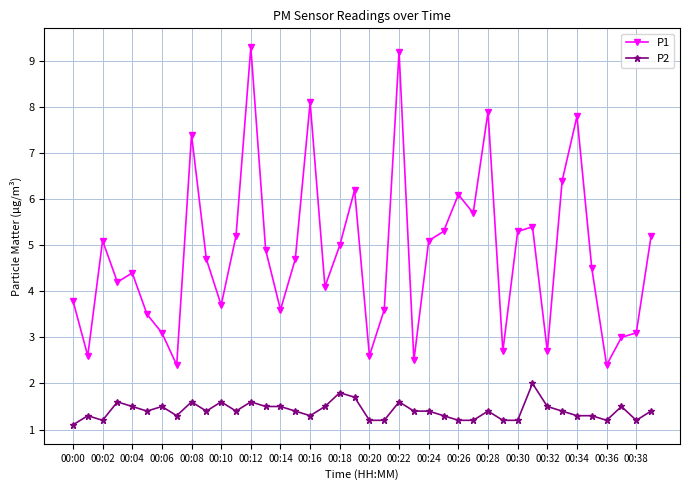

True or false: P1 and P2 intersect in this chart.

False